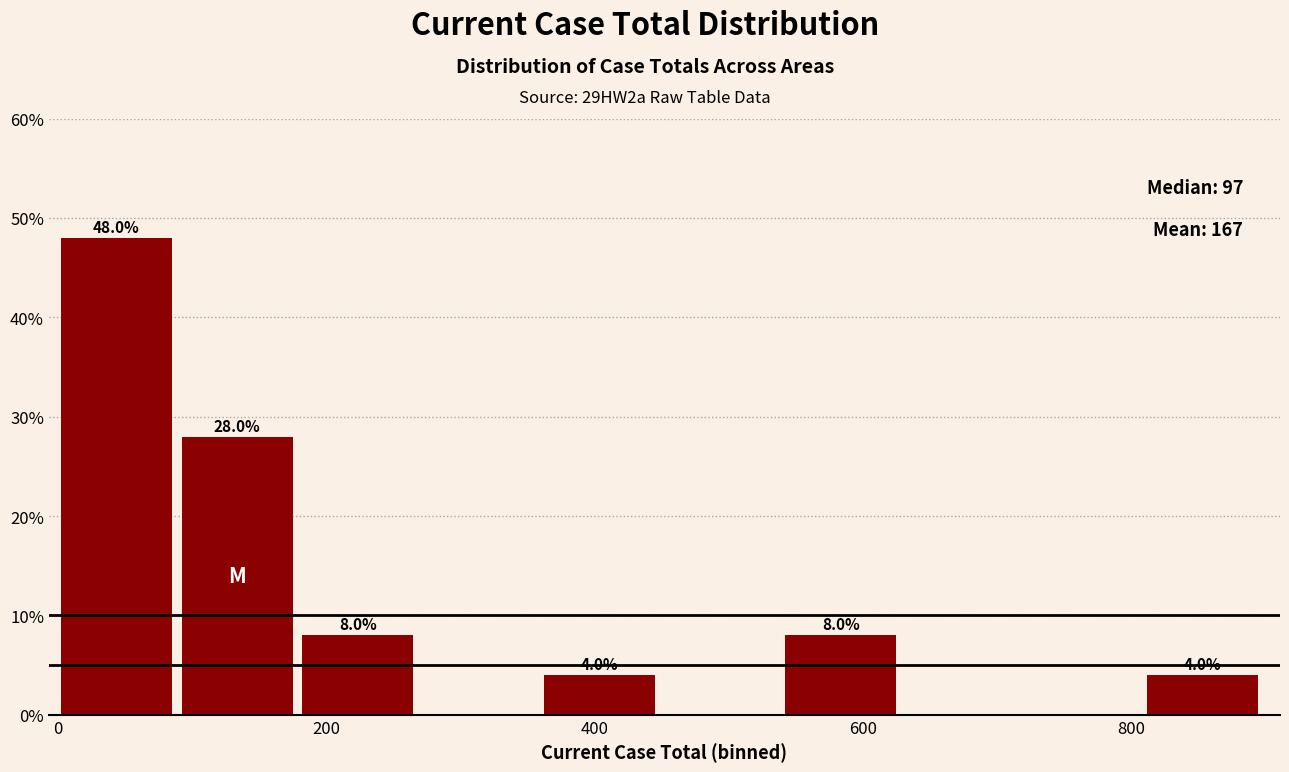

Which range on the x-axis has the tallest bar?

2 to 92